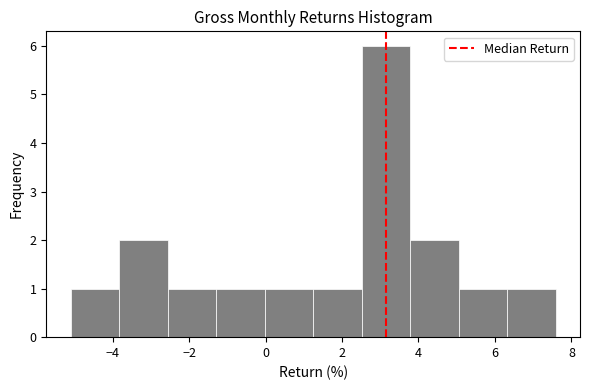

Reading left to right, list every bar in this chart as the range it spans on the x-axis followed by its height. Neither the bar edges nor the heights are printed on the chart, so give them approximately, as read against the axes.

-5.0 to -3.8: 1
-3.8 to -2.6: 2
-2.6 to -1.2: 1
-1.2 to 0.0: 1
0.0 to 1.2: 1
1.2 to 2.6: 1
2.6 to 3.8: 6
3.8 to 5.0: 2
5.0 to 6.4: 1
6.4 to 7.6: 1